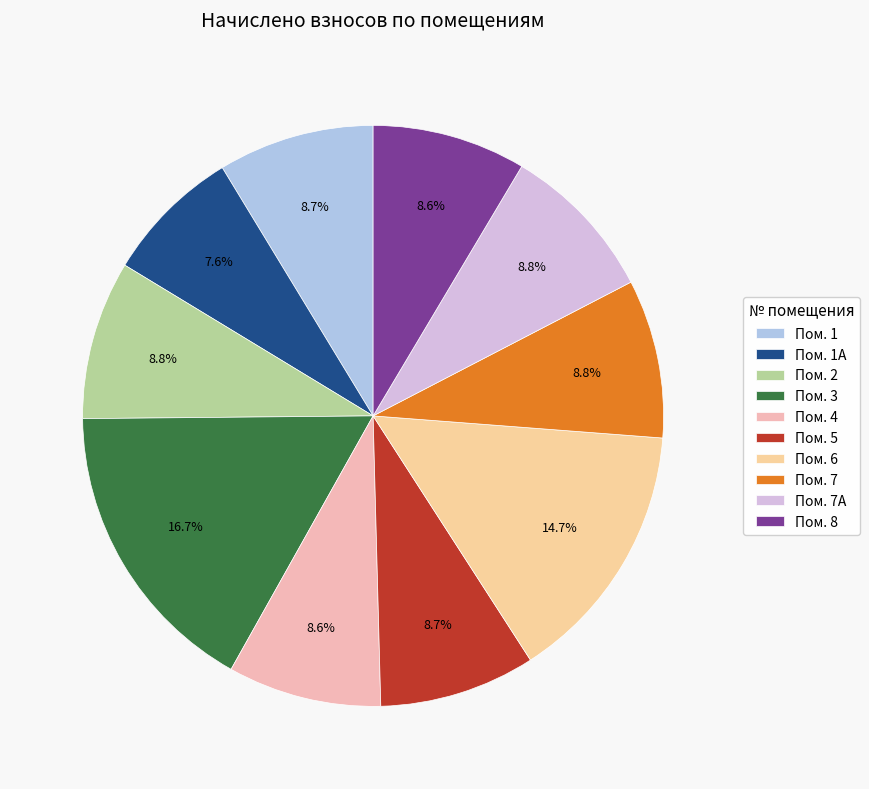

Count the number of slices in the pie.

10